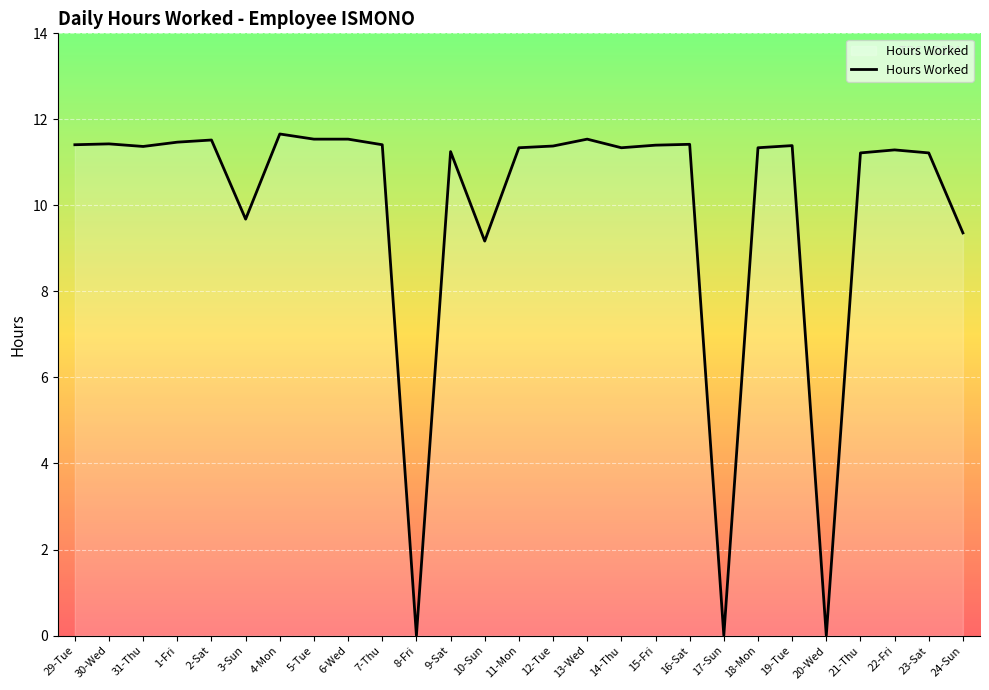

The value at 22-Fri is 6.2. True or false?

False